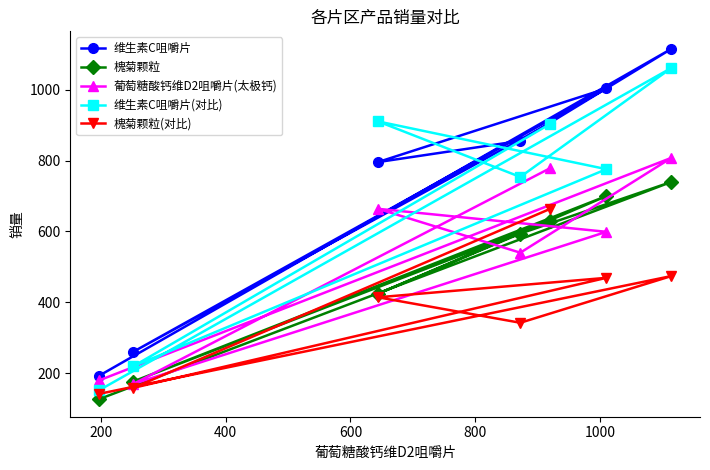

What are all the series names shown in the legend?

维生素C咀嚼片, 槐菊颗粒, 葡萄糖酸钙维D2咀嚼片(太极钙), 维生素C咀嚼片(对比), 槐菊颗粒(对比)